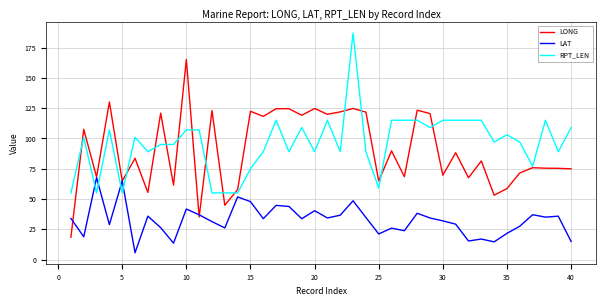

Rank the series by their maximum value, from lowest to highest.

LAT, LONG, RPT_LEN